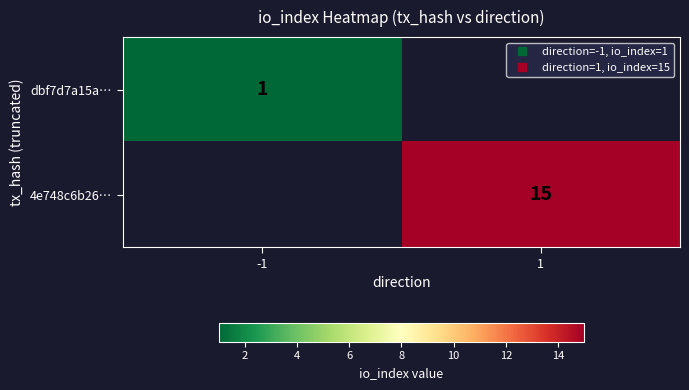

At which label is dbf7d7a15a… closest to 1?

-1